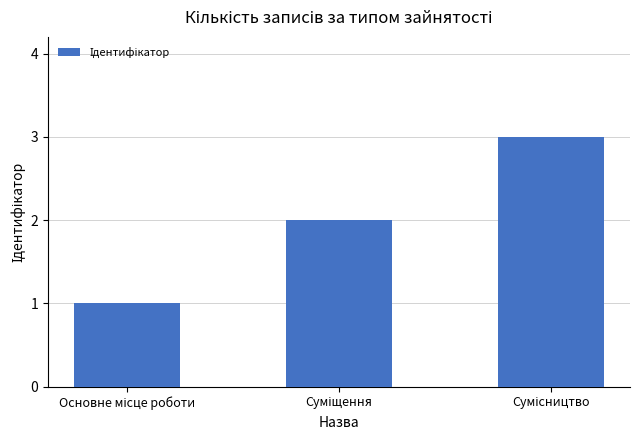

What is the sum of all values?

6